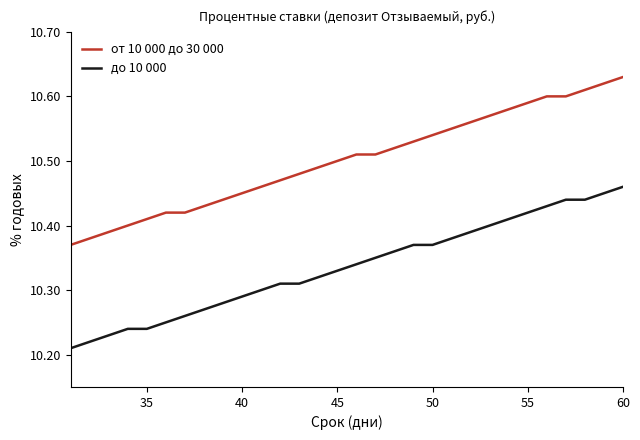

Which series has the widest spread of values?

от 10 000 до 30 000